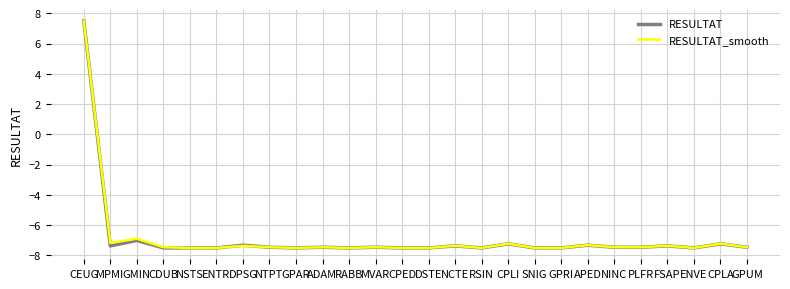

How many negative values does the RESULTAT_smooth series have?

25